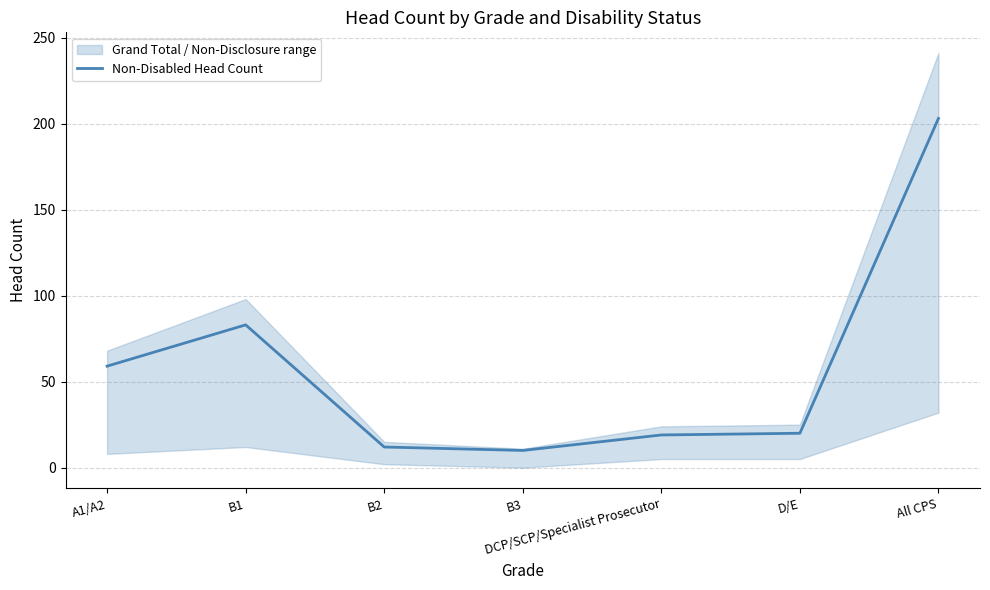

What is the label of the 5th point from the left?

DCP/SCP/Specialist Prosecutor